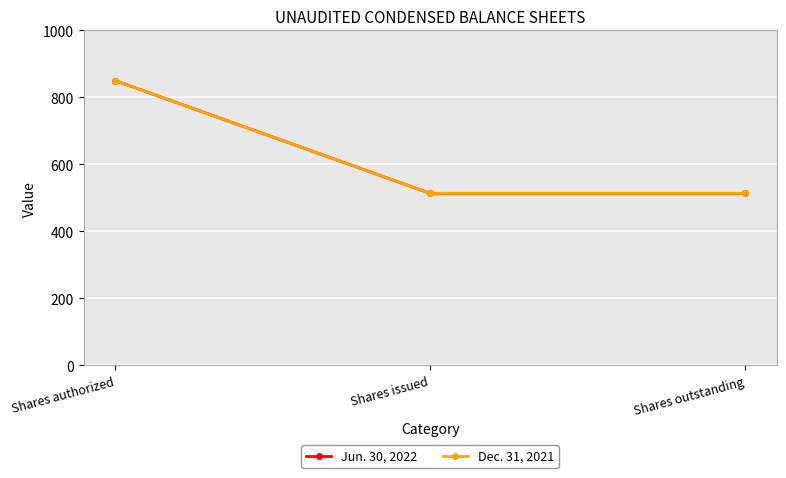

At which label does Dec. 31, 2021 reach its peak?

Shares authorized